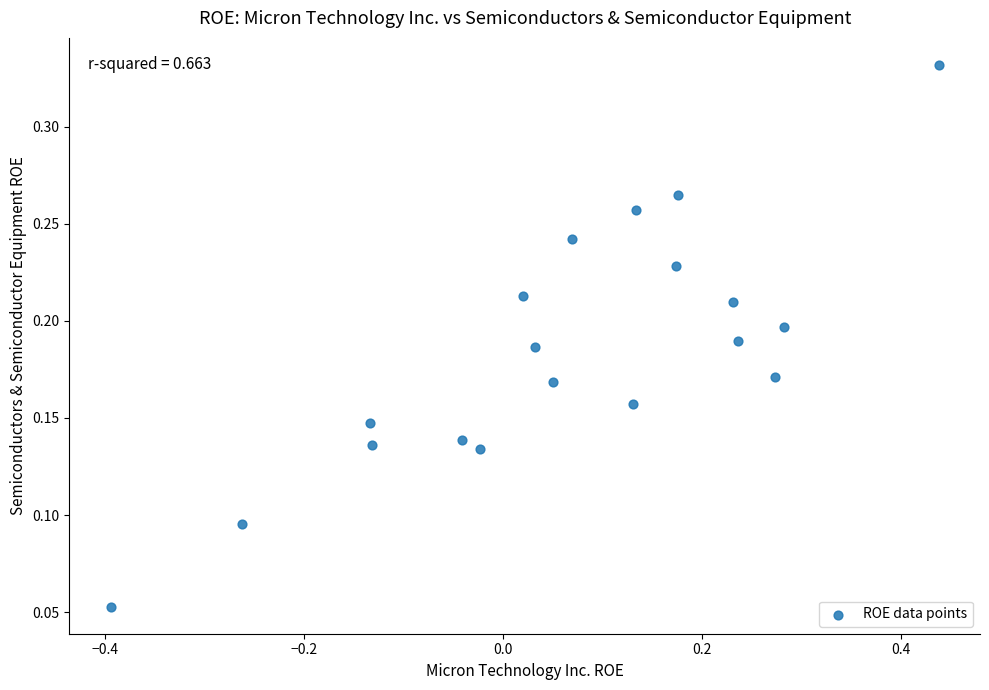

What is the range of X values (max minus min)?

0.8